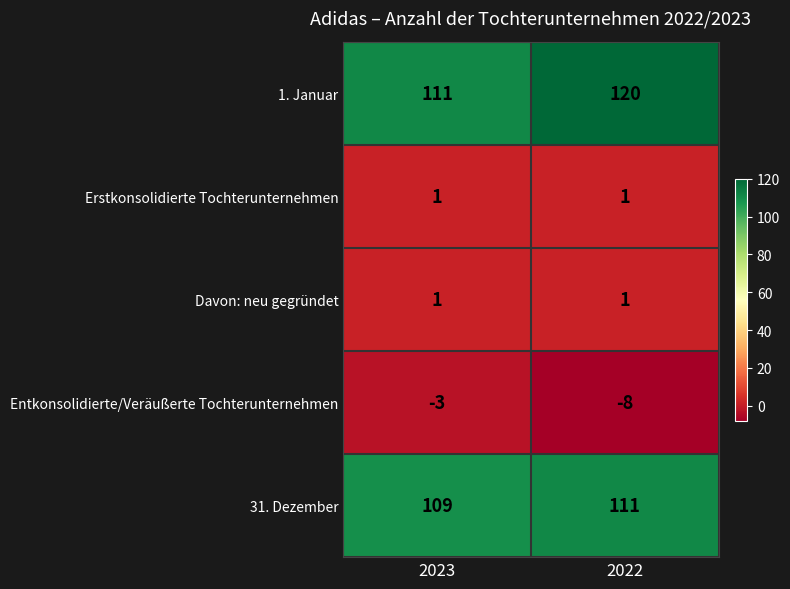

What is the smallest value displayed?

-8